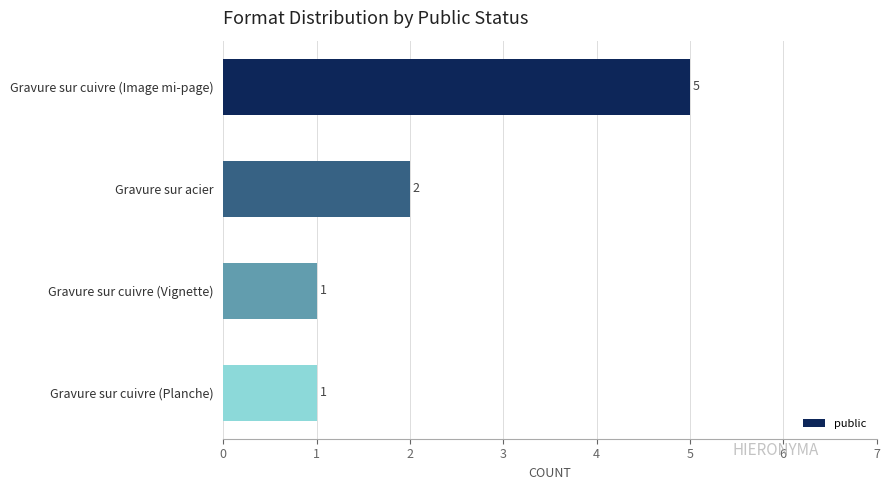

What is the sum of all values?

9